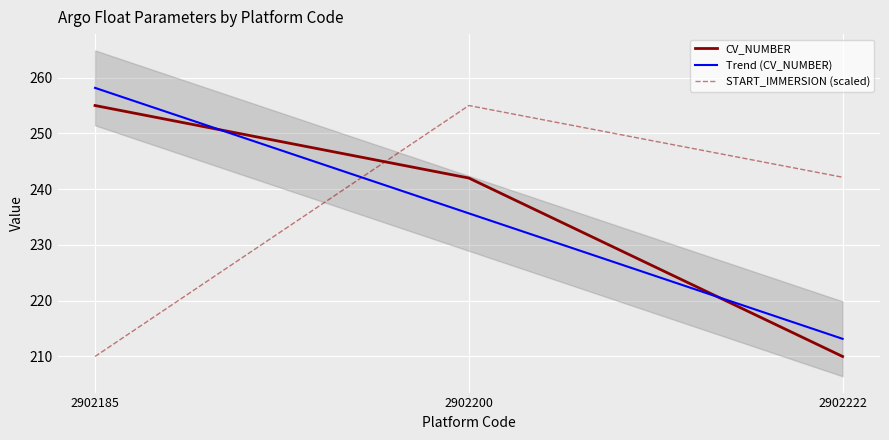

List the series in order of their peak value, highest first.

Trend (CV_NUMBER), CV_NUMBER, START_IMMERSION (scaled)